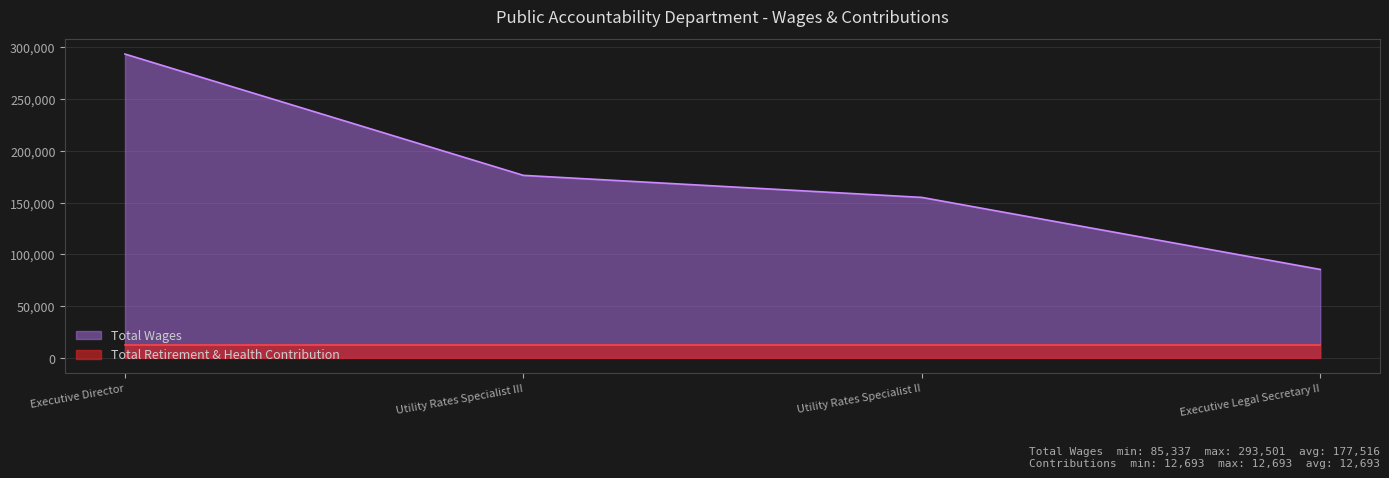

Which has a higher value, Utility Rates Specialist III or Executive Director?

Executive Director